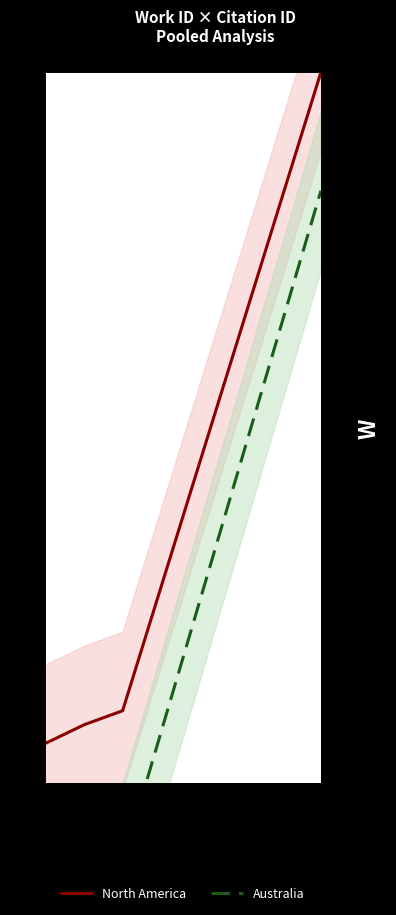

What is the lowest value of the North America series?

1.5